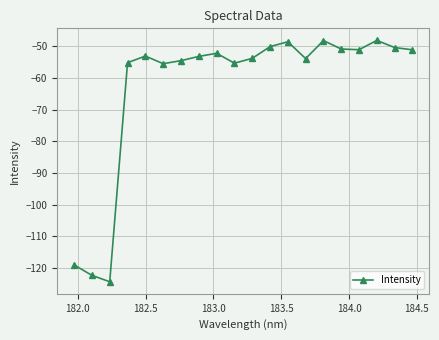

What is the difference between the second highest and second lowest values?

74.1